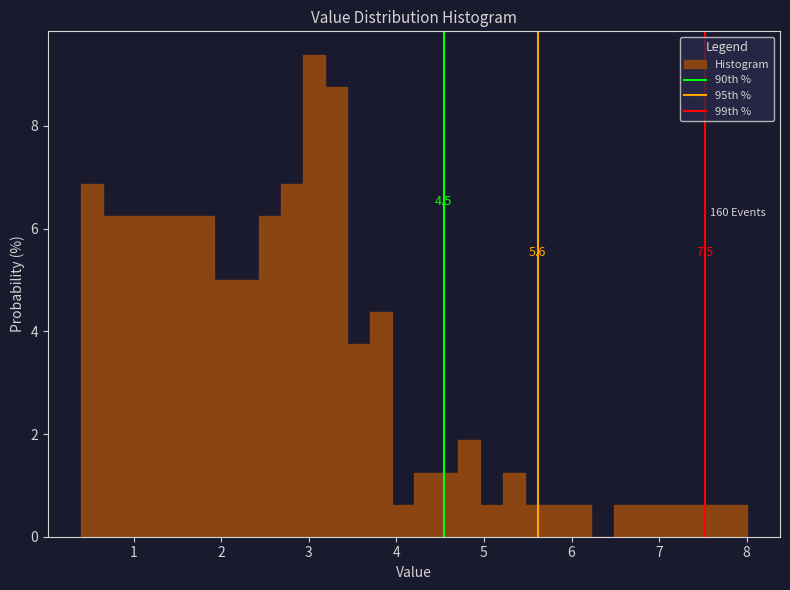

Read against the x-axis, roughly where is the centre of the tallest bar?

3.1